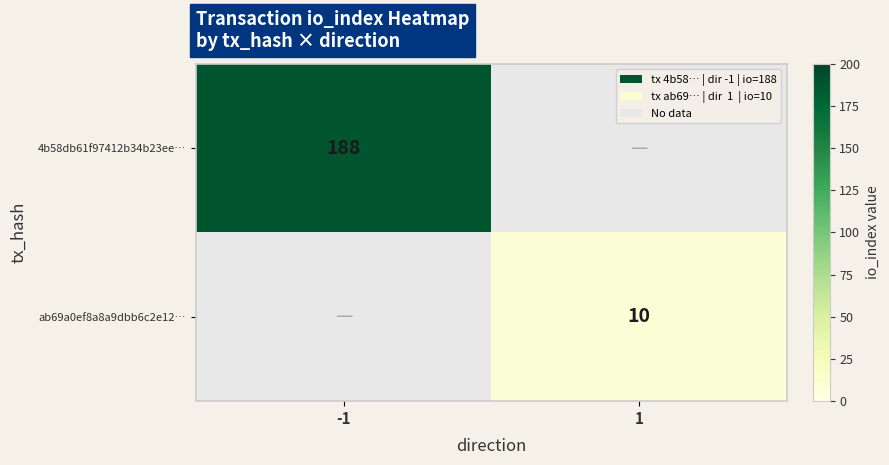

How many series are shown in this chart?

2